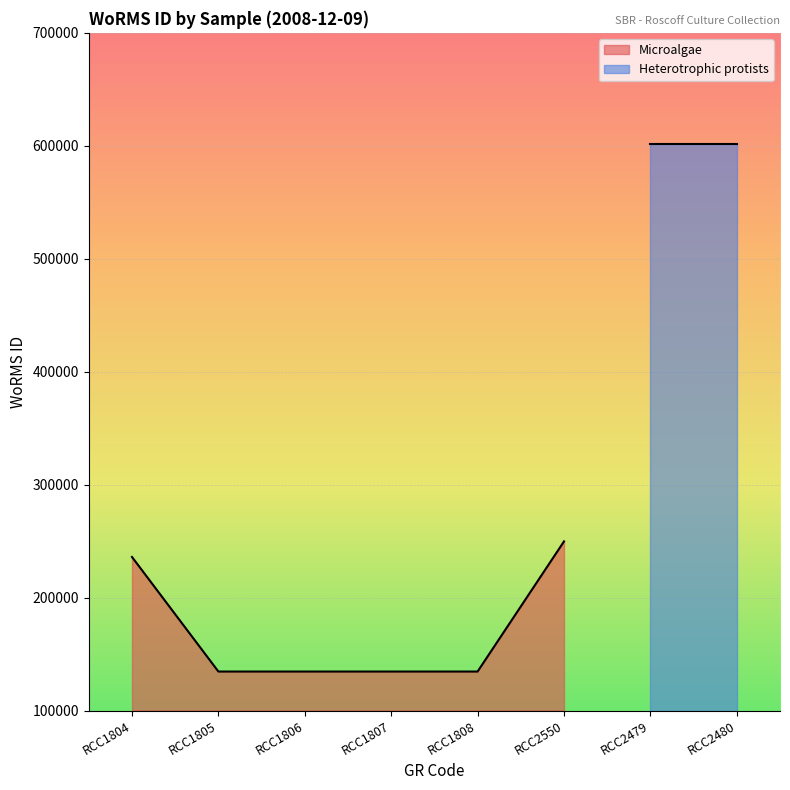

What is the change in value from RCC1804 to RCC1805?

-101431